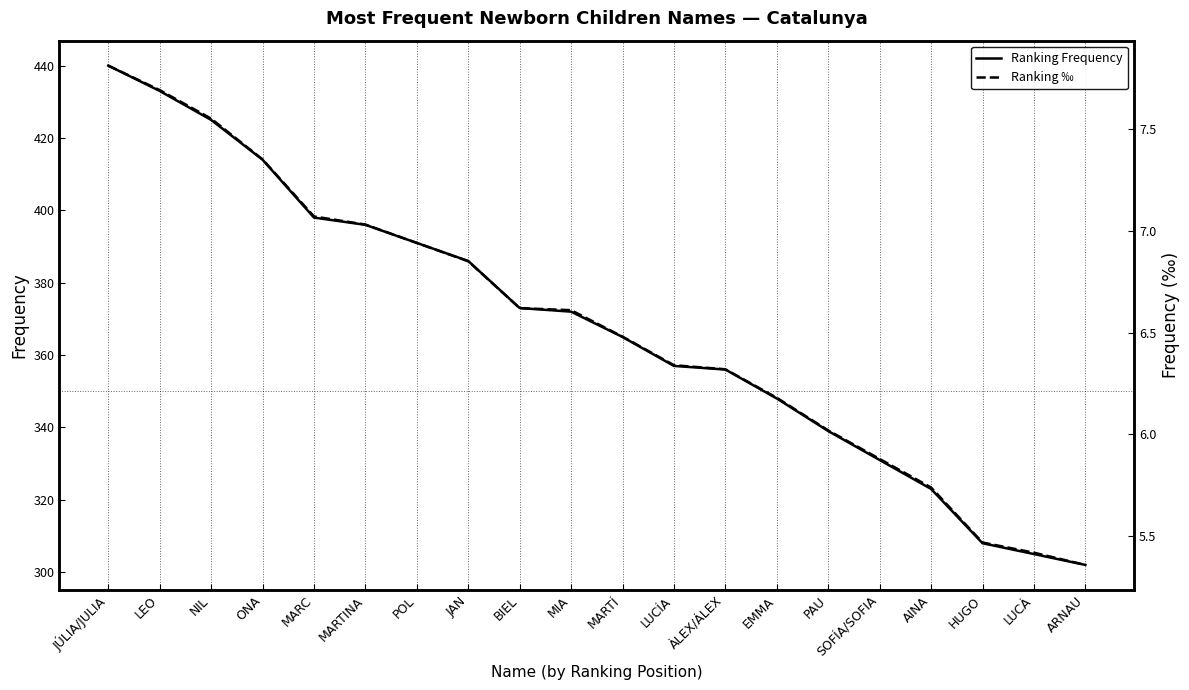

What is the greatest value displayed?

440.0